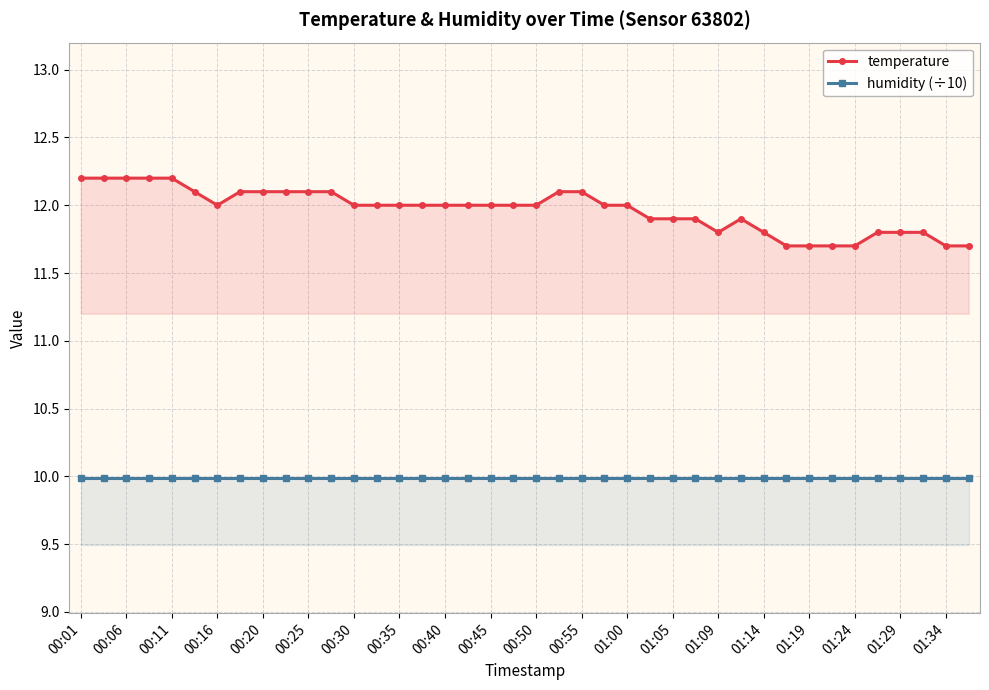

True or false: humidity (÷10) and temperature intersect in this chart.

False